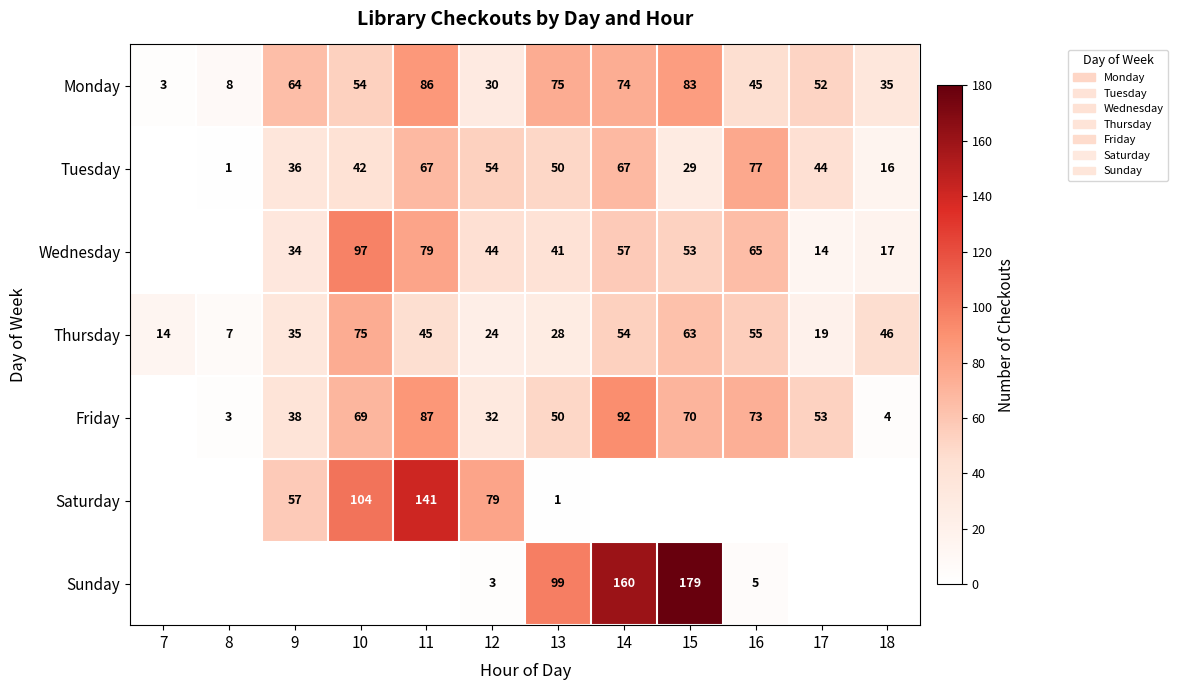

What is the maximum value for Monday?

86